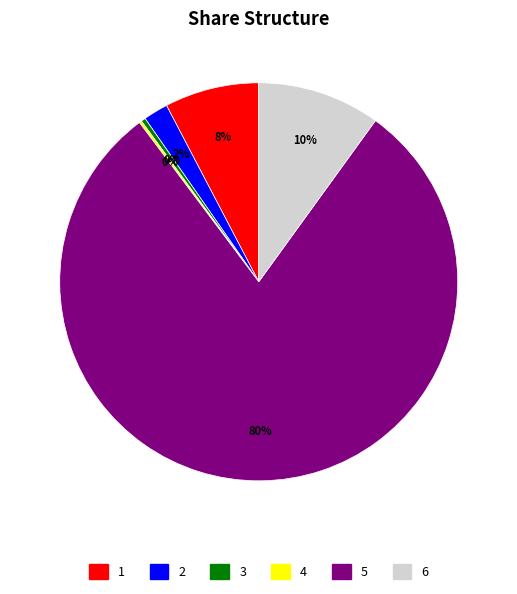

Is there a majority slice in this chart?

Yes